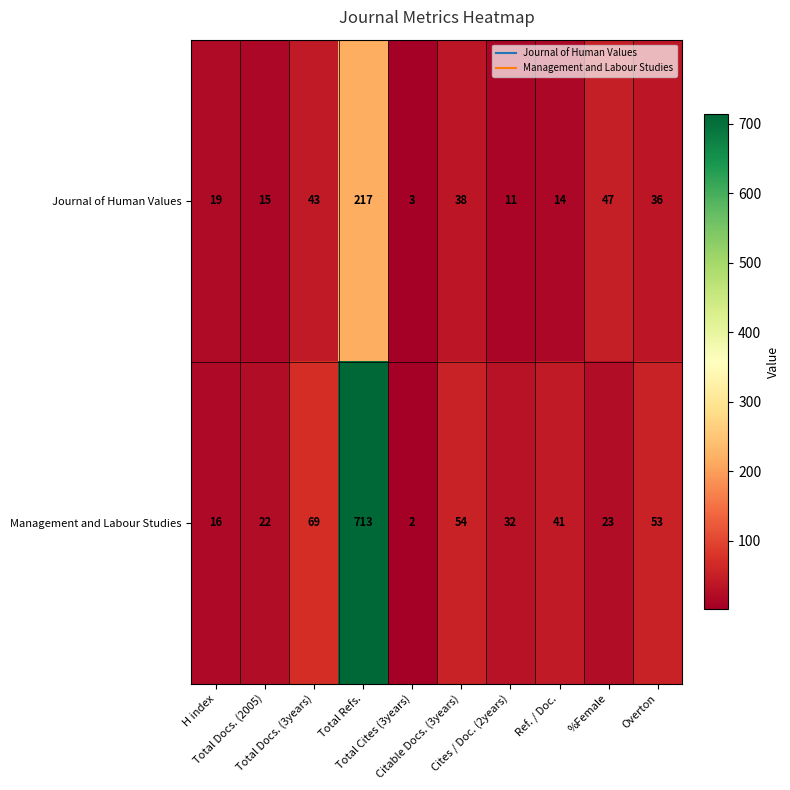

Between Total Docs. (3years) and Citable Docs. (3years), which series saw the biggest shift?

Management and Labour Studies